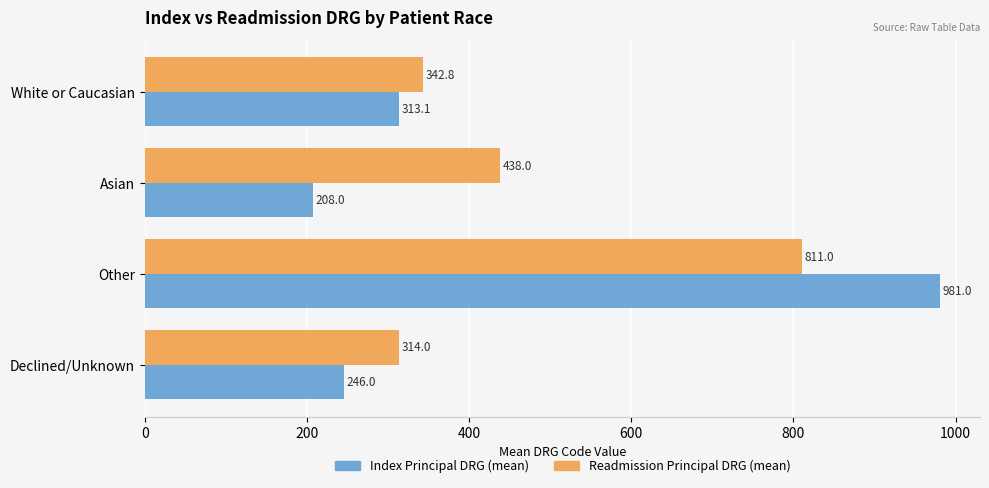

At how many categories does at least one series exceed 278?

4